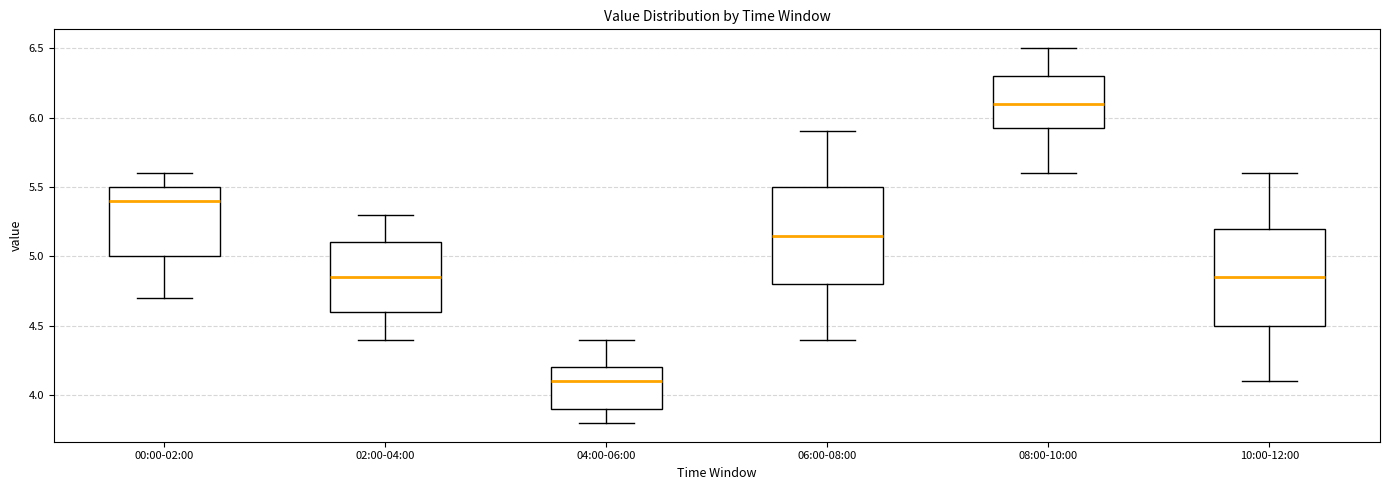

Reading left to right, transcribe this box plot: for each box, give where its median line is, the range the box spans, and where its two whiskers end, as read against the y-axis. The values are not printed on the chart, so give them approximately, as read against the axis.

00:00-02:00: median 5.40, box 5.00 to 5.50, whiskers 4.70 to 5.60
02:00-04:00: median 4.85, box 4.60 to 5.10, whiskers 4.40 to 5.30
04:00-06:00: median 4.10, box 3.90 to 4.20, whiskers 3.80 to 4.40
06:00-08:00: median 5.15, box 4.80 to 5.50, whiskers 4.40 to 5.90
08:00-10:00: median 6.10, box 5.95 to 6.30, whiskers 5.60 to 6.50
10:00-12:00: median 4.85, box 4.50 to 5.20, whiskers 4.10 to 5.60